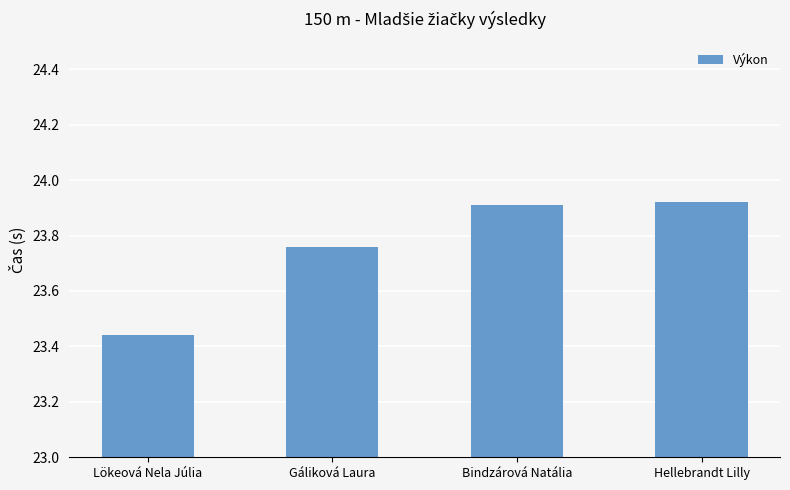

What is the difference between the values at Hellebrandt Lilly and Lökeová Nela Júlia?

0.5